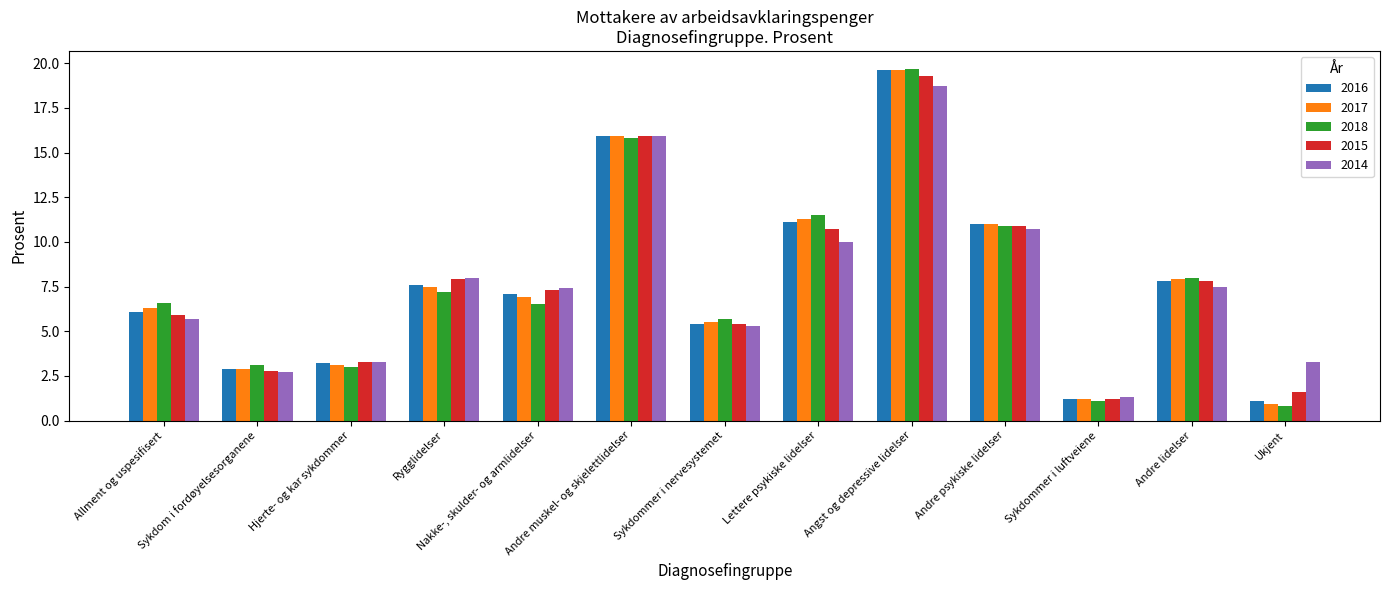

Rank the series at Allment og uspesifisert from highest to lowest value.

2018, 2017, 2016, 2015, 2014